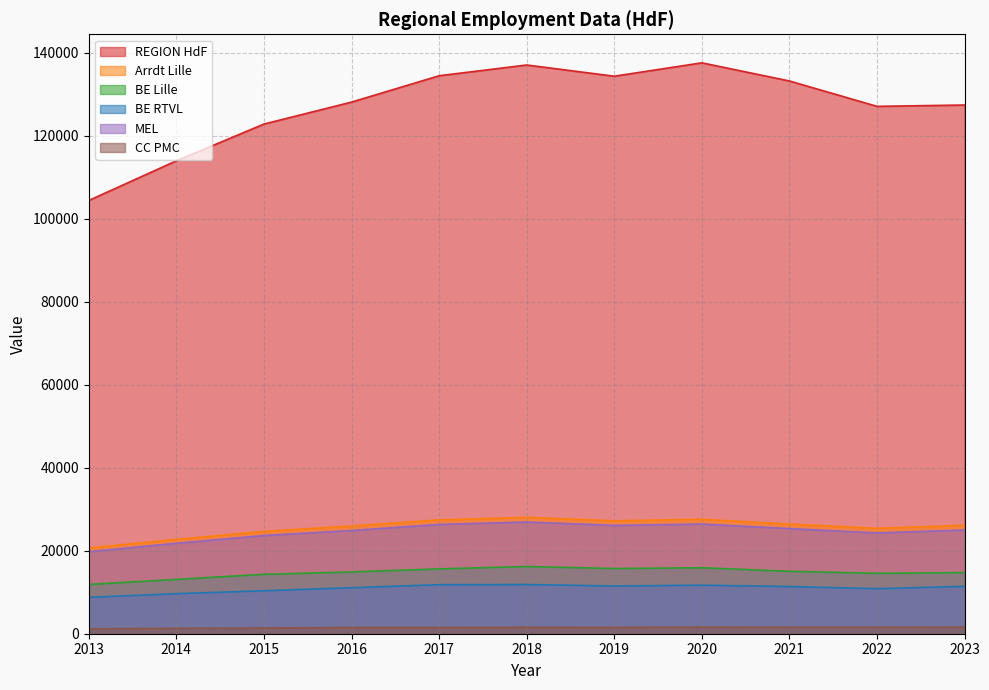

True or false: CC PMC and BE Lille intersect in this chart.

False